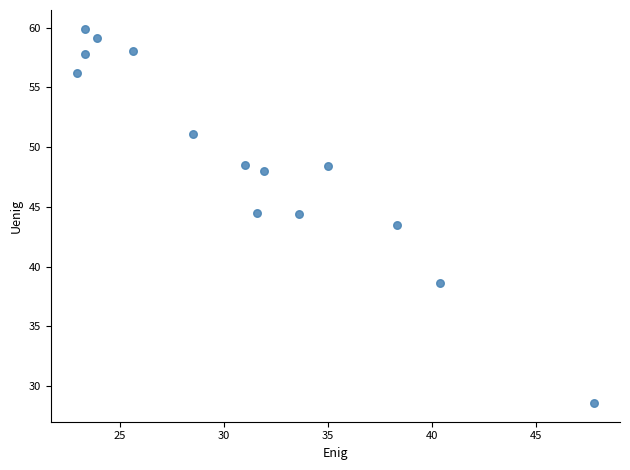

What is the range of X values (max minus min)?

24.9